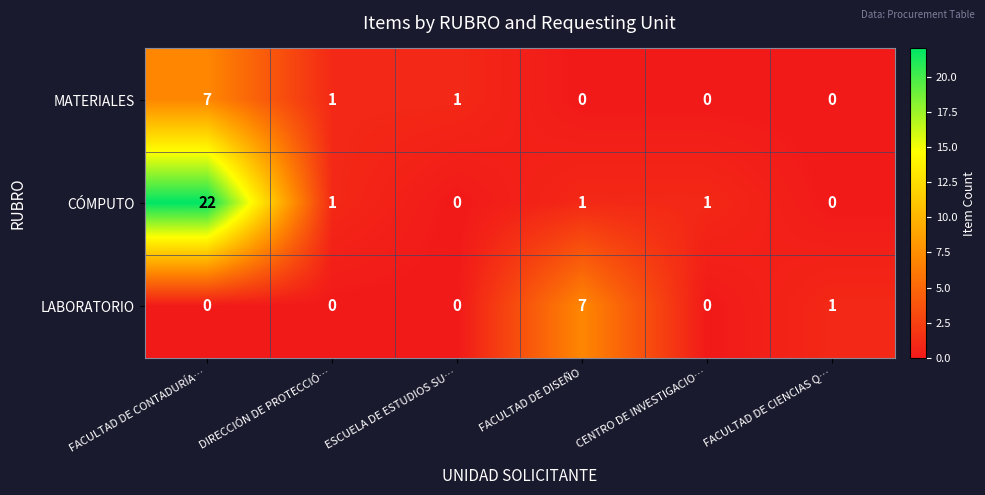

How many data points does each series have?

6